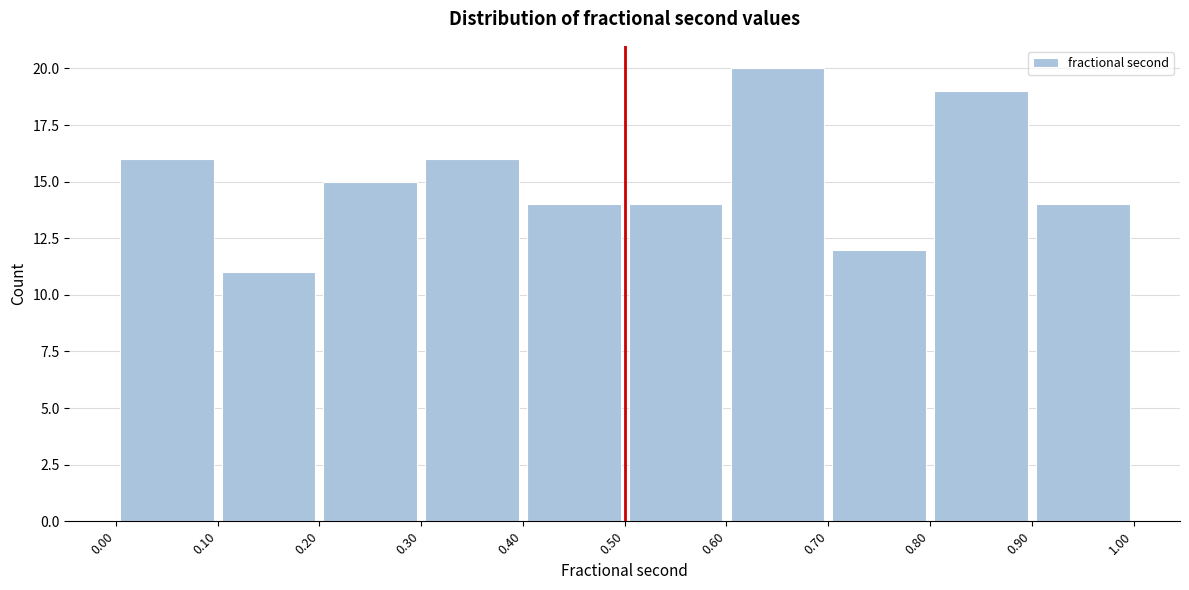

Which range on the x-axis has the tallest bar?

0.60 to 0.70